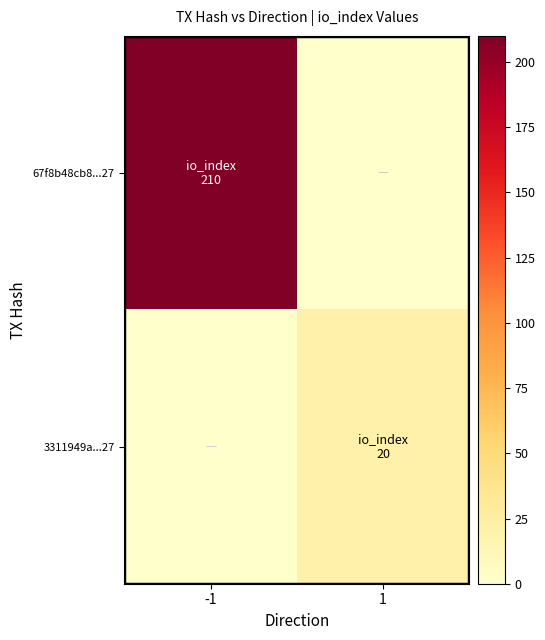

List the labels in order of 3311949a...27 value, largest first.

-1, 1